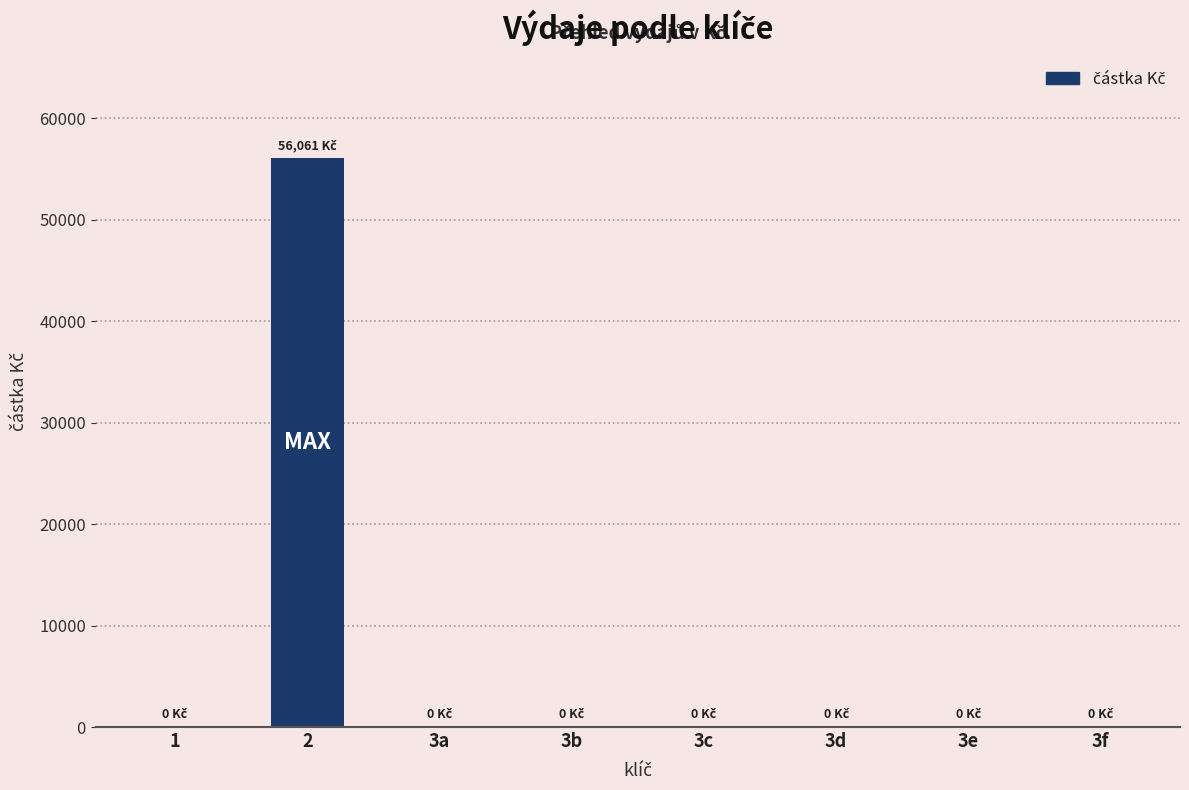

Count the number of categories in the chart.

8